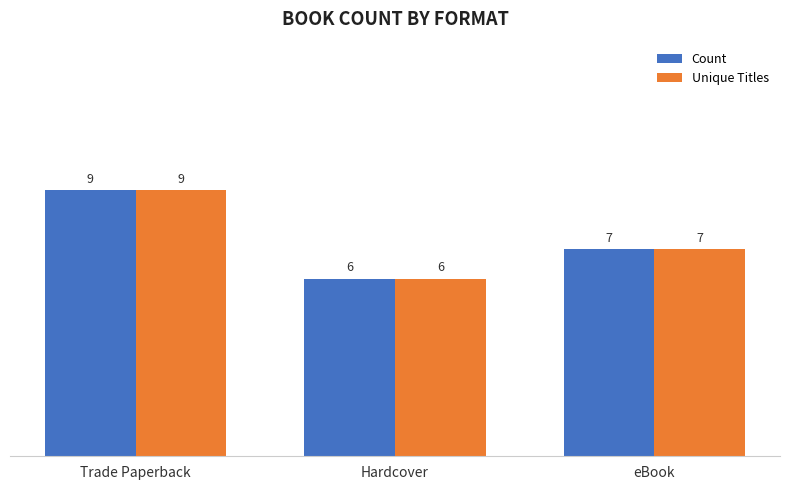

At which category is the sum across all series the highest?

Trade Paperback